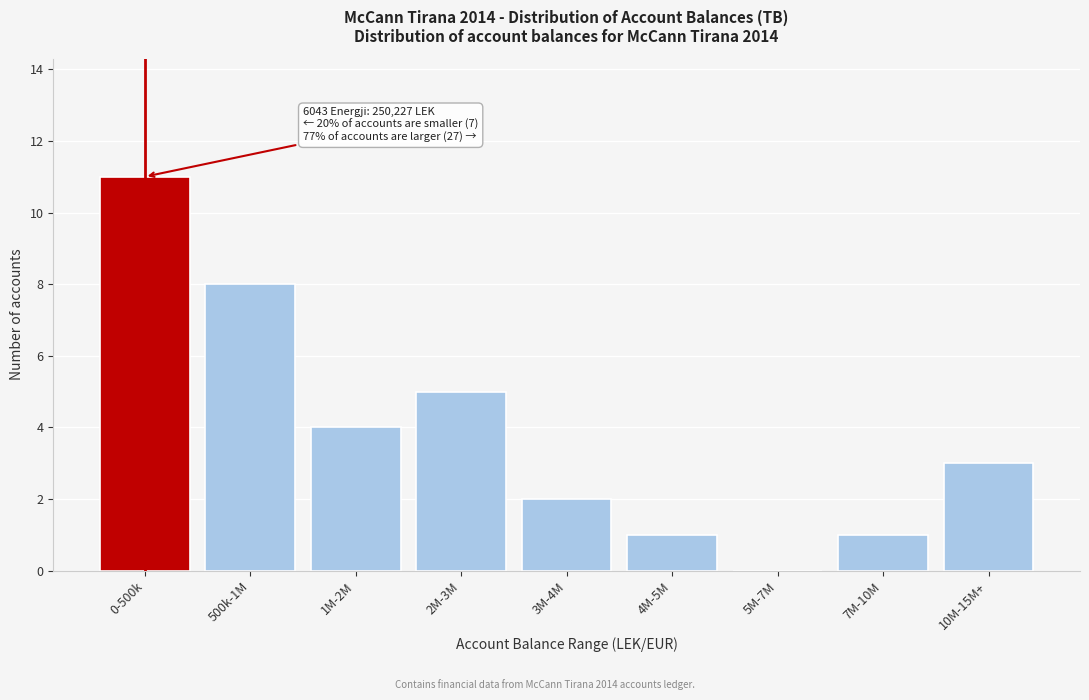

Reading left to right, transcribe all the data shown in this chart.

0-500k=11	500k-1M=8	1M-2M=4	2M-3M=5	3M-4M=2	4M-5M=1	5M-7M=0	7M-10M=1	10M-15M+=3